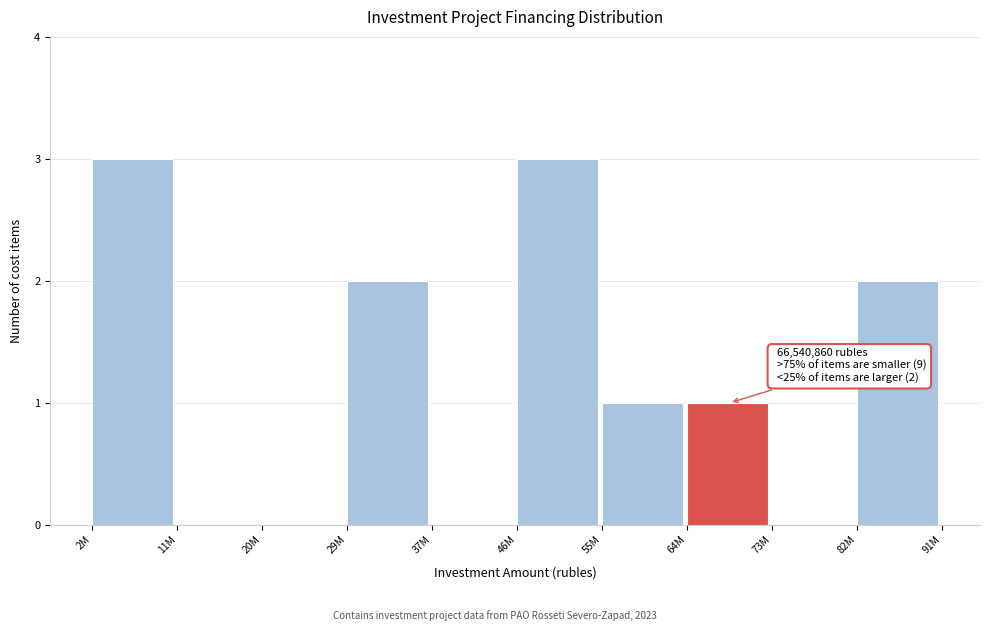

Reading left to right, list all the values displayed in this chart.

2M=3	11M=0	20M=0	29M=2	37M=0	46M=3	55M=1	64M=1	73M=0	82M=2